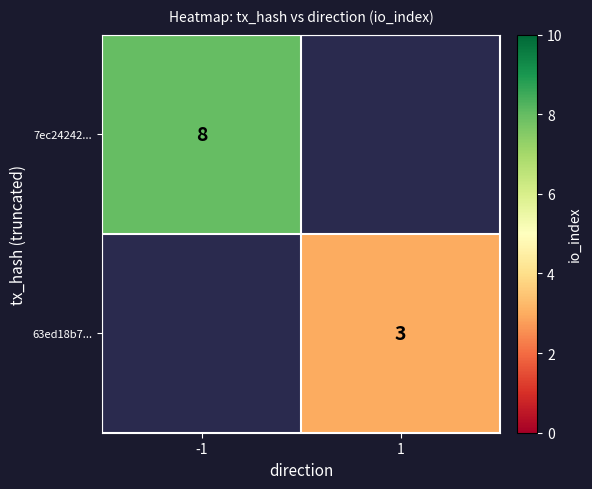

Which label corresponds to the largest value in the chart?

-1